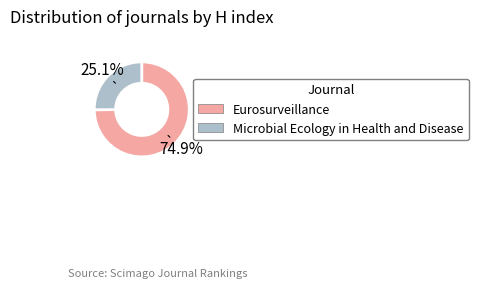

Between Microbial Ecology in Health and Disease and Eurosurveillance, which is larger?

Eurosurveillance